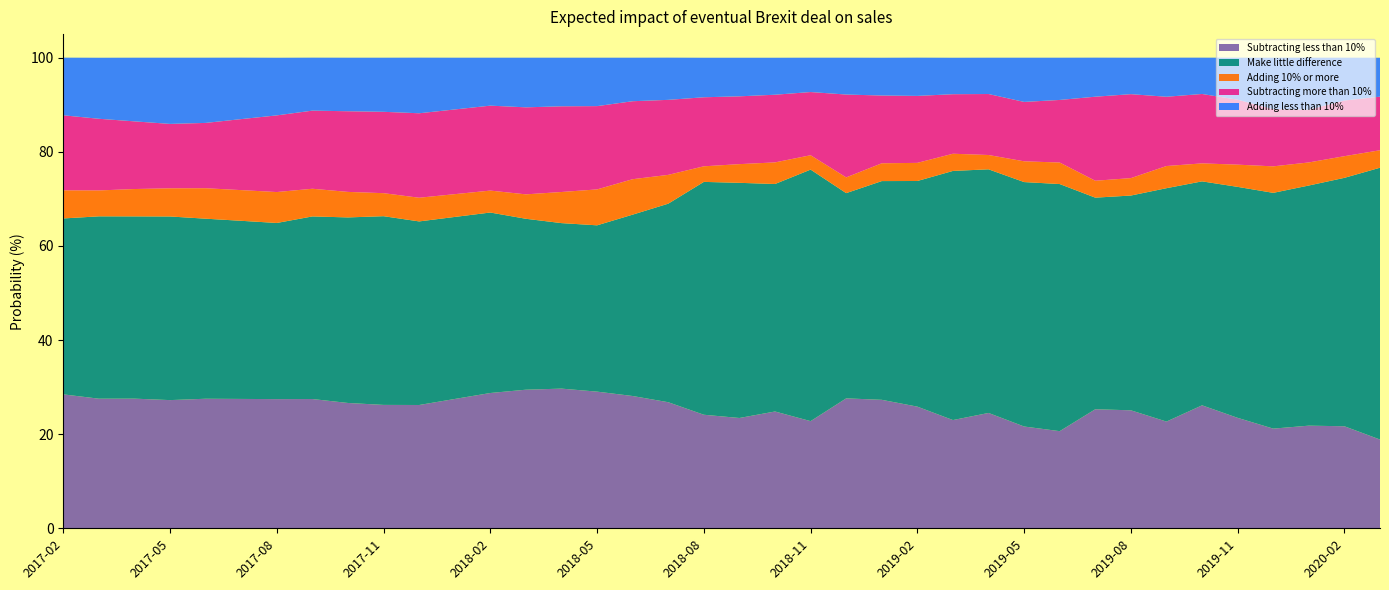

Reading left to right, list all the values displayed in this chart.

Subtracting less than 10%: 2017-02=28.5	2017-03=27.5	2017-04=27.6	2017-05=27.2	2017-06=27.5	2017-07=27.5	2017-08=27.4	2017-09=27.5	2017-10=26.6	2017-11=26.2	2017-12=26.2	2018-01=27.5	2018-02=28.8	2018-03=29.4	2018-04=29.7	2018-05=29.0	2018-06=28.1	2018-07=26.8	2018-08=24.1	2018-09=23.4	2018-10=24.8	2018-11=22.8	2018-12=27.6	2019-01=27.3	2019-02=25.9	2019-03=23.0	2019-04=24.5	2019-05=21.6	2019-06=20.6	2019-07=25.3	2019-08=25.1	2019-09=22.7	2019-10=26.1	2019-11=23.5	2019-12=21.2	2020-01=21.8	2020-02=21.7	2020-03=18.9
Make little difference: 2017-02=37.4	2017-03=38.8	2017-04=38.7	2017-05=39.0	2017-06=38.3	2017-07=37.9	2017-08=37.4	2017-09=38.8	2017-10=39.4	2017-11=40.1	2017-12=39.0	2018-01=38.7	2018-02=38.4	2018-03=36.3	2018-04=35.2	2018-05=35.3	2018-06=38.5	2018-07=42.2	2018-08=49.5	2018-09=50.0	2018-10=48.3	2018-11=53.5	2018-12=43.6	2019-01=46.5	2019-02=48.0	2019-03=52.9	2019-04=51.8	2019-05=51.9	2019-06=52.5	2019-07=45.0	2019-08=45.6	2019-09=49.6	2019-10=47.6	2019-11=49.1	2019-12=50.1	2020-01=51.0	2020-02=52.8	2020-03=57.8
Adding 10% or more: 2017-02=6.0	2017-03=5.5	2017-04=5.8	2017-05=6.0	2017-06=6.5	2017-07=6.5	2017-08=6.6	2017-09=5.9	2017-10=5.4	2017-11=4.9	2017-12=5.0	2018-01=4.8	2018-02=4.7	2018-03=5.2	2018-04=6.6	2018-05=7.6	2018-06=7.5	2018-07=6.1	2018-08=3.3	2018-09=4.0	2018-10=4.6	2018-11=3.0	2018-12=3.3	2019-01=3.8	2019-02=3.9	2019-03=3.6	2019-04=3.0	2019-05=4.4	2019-06=4.6	2019-07=3.6	2019-08=3.7	2019-09=4.7	2019-10=3.8	2019-11=4.7	2019-12=5.6	2020-01=4.9	2020-02=4.6	2020-03=3.7
Subtracting more than 10%: 2017-02=15.9	2017-03=15.2	2017-04=14.4	2017-05=13.7	2017-06=13.9	2017-07=15.1	2017-08=16.3	2017-09=16.6	2017-10=17.1	2017-11=17.3	2017-12=17.9	2018-01=18.0	2018-02=18.1	2018-03=18.5	2018-04=18.2	2018-05=17.7	2018-06=16.6	2018-07=15.9	2018-08=14.7	2018-09=14.4	2018-10=14.4	2018-11=13.4	2018-12=17.6	2019-01=14.4	2019-02=14.2	2019-03=12.7	2019-04=13.0	2019-05=12.6	2019-06=13.3	2019-07=17.9	2019-08=17.8	2019-09=14.7	2019-10=14.8	2019-11=13.8	2019-12=12.1	2020-01=11.2	2020-02=11.8	2020-03=11.4
Adding less than 10%: 2017-02=12.2	2017-03=13.0	2017-04=13.5	2017-05=14.1	2017-06=13.9	2017-07=13.1	2017-08=12.2	2017-09=11.3	2017-10=11.4	2017-11=11.5	2017-12=11.8	2018-01=11.0	2018-02=10.2	2018-03=10.6	2018-04=10.3	2018-05=10.3	2018-06=9.2	2018-07=9.0	2018-08=8.4	2018-09=8.2	2018-10=7.9	2018-11=7.3	2018-12=7.8	2019-01=8.0	2019-02=8.1	2019-03=7.8	2019-04=7.7	2019-05=9.4	2019-06=9.0	2019-07=8.3	2019-08=7.8	2019-09=8.3	2019-10=7.7	2019-11=8.9	2019-12=10.9	2020-01=11.1	2020-02=9.1	2020-03=8.3